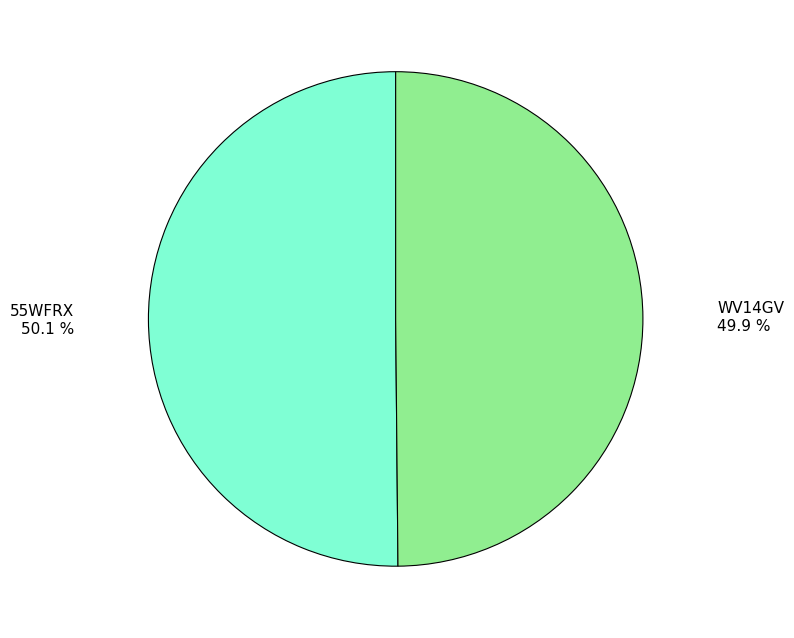

What is the ratio of the value at 55WFRX to the value at WV14GV?

1.0